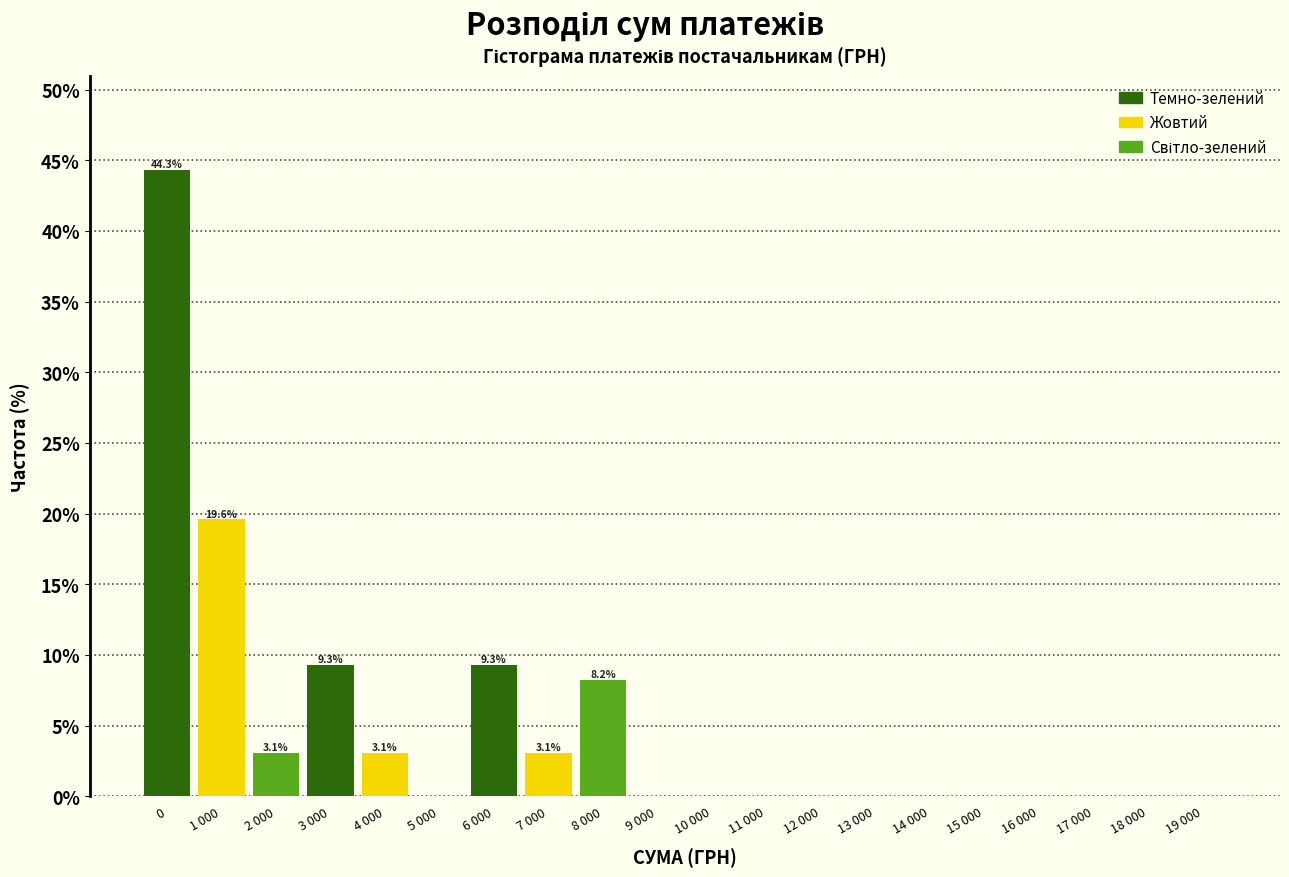

Reading right to left, extract all data points from this chart.

19 000=0.0	18 000=0.0	17 000=0.0	16 000=0.0	15 000=0.0	14 000=0.0	13 000=0.0	12 000=0.0	11 000=0.0	10 000=0.0	9 000=0.0	8 000=8.2	7 000=3.1	6 000=9.3	5 000=0.0	4 000=3.1	3 000=9.3	2 000=3.1	1 000=19.6	0=44.3